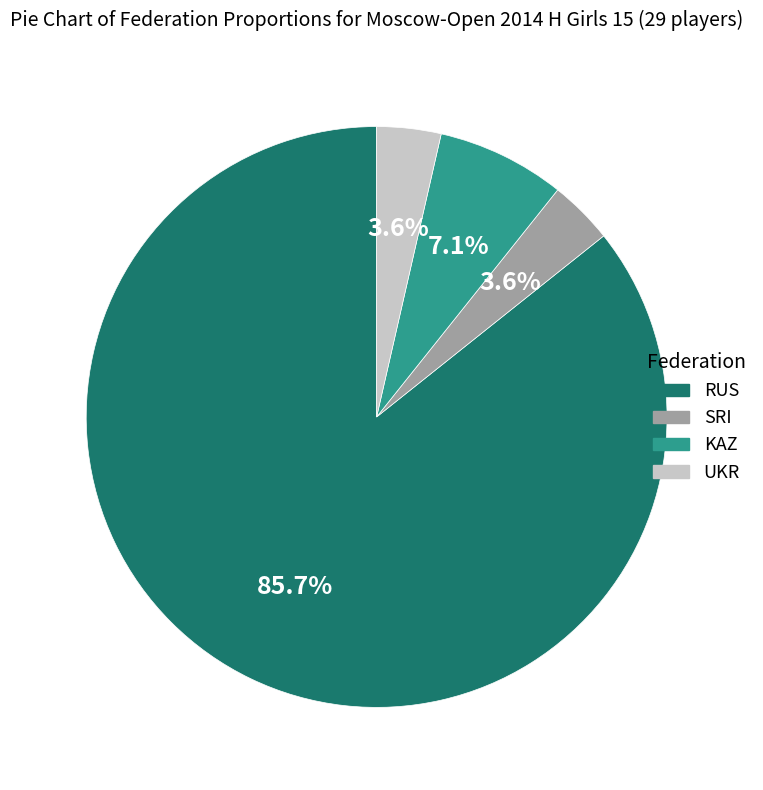

To the nearest percent, what portion does UKR represent?

4%